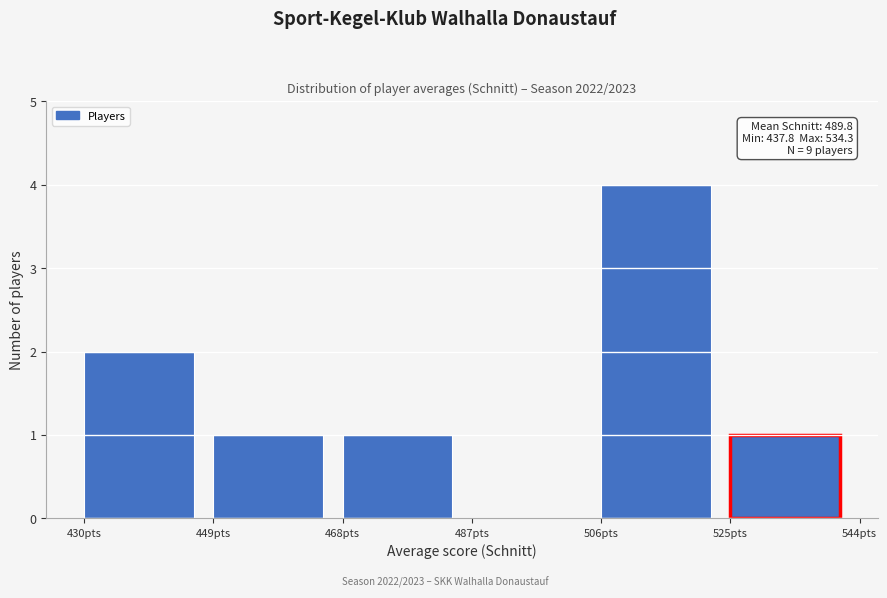

Over which range of the x-axis is the bar tallest?

506 to 525